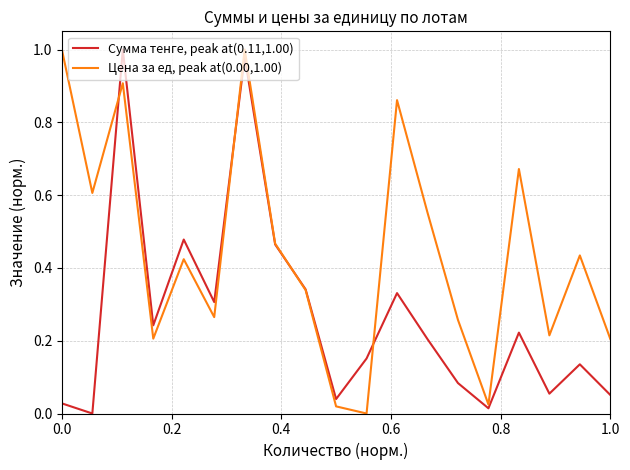

How many lines are shown in the chart?

2